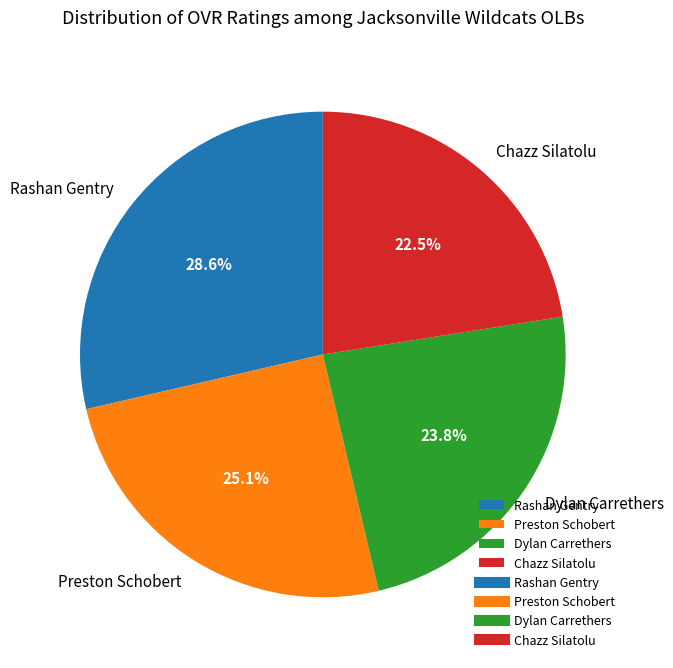

Does Chazz Silatolu account for over 50% of the chart?

No